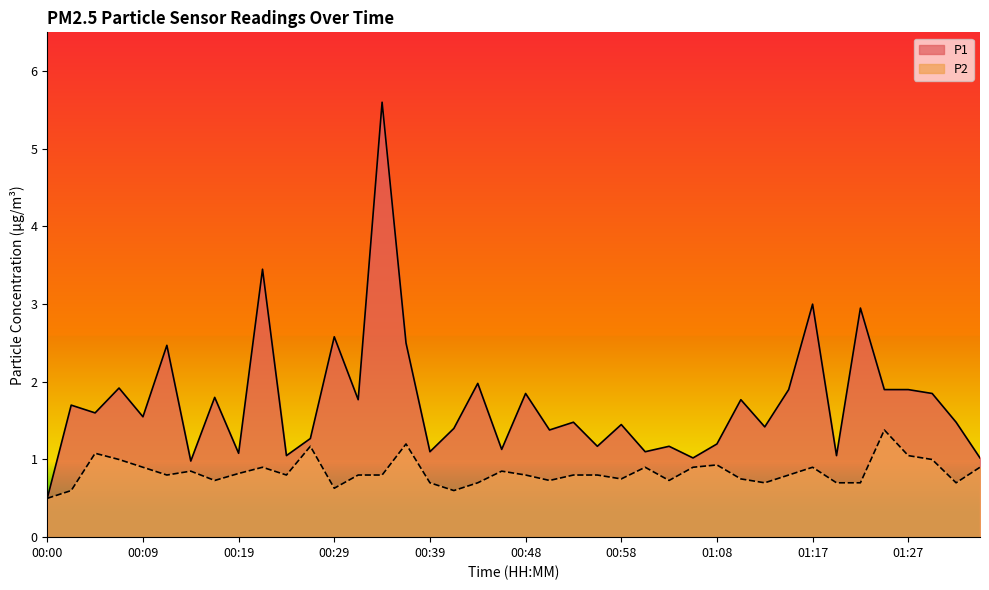

True or false: P1 and P2 intersect in this chart.

False